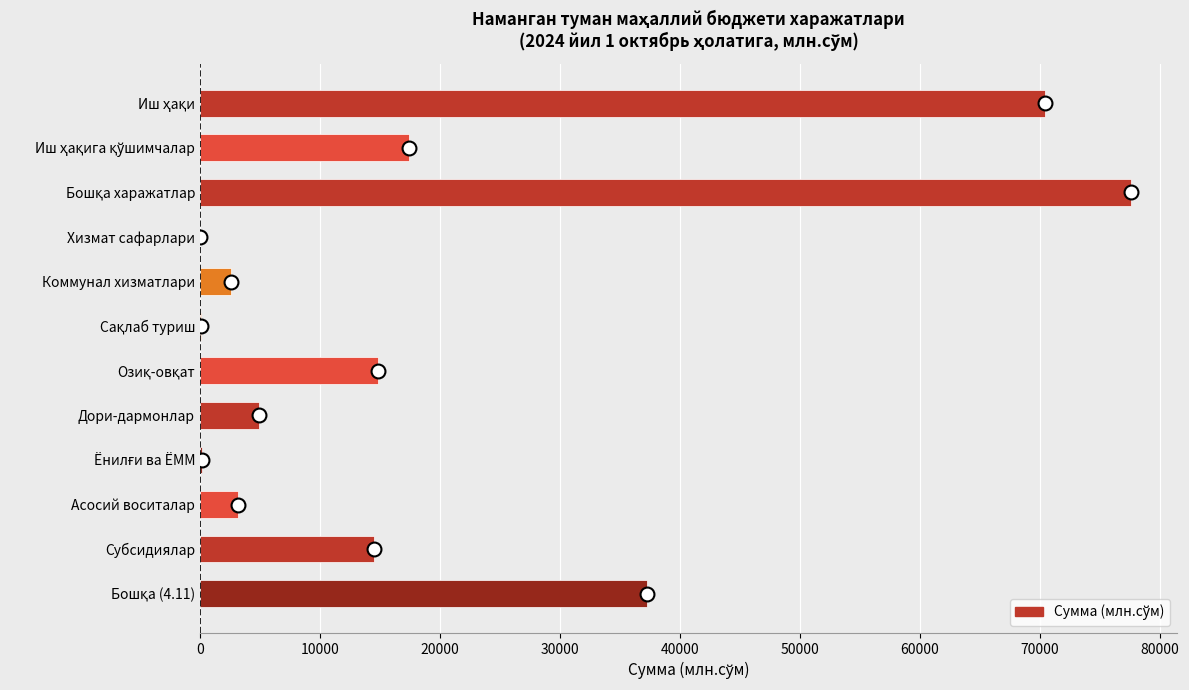

How many data points does each series have?

12